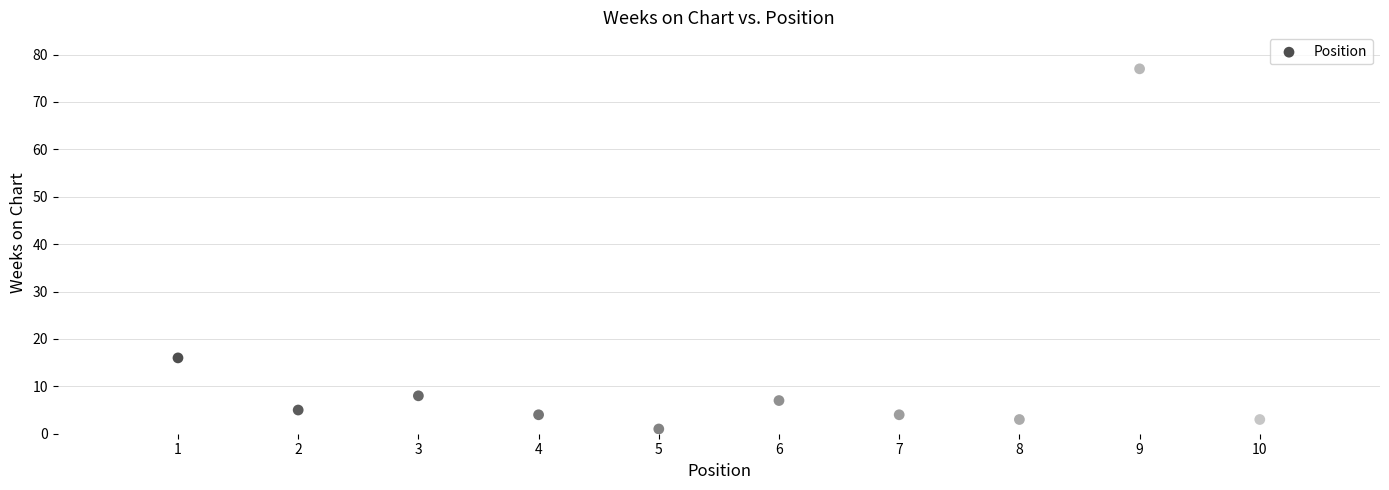

What is the average Y value?

13